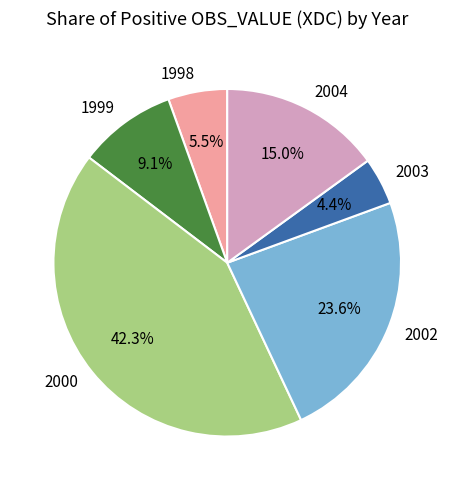

Which category has the biggest portion of the pie?

2000